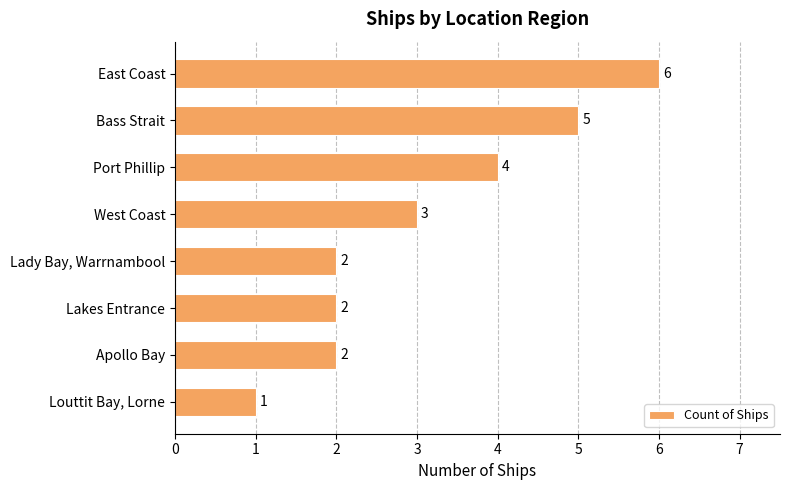

What is the value of the 1st bar from the top?

6